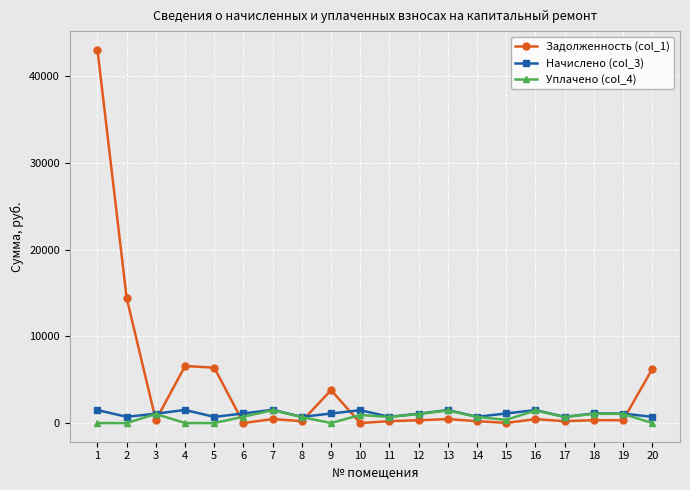

At which category does the chart reach its peak across all series?

1